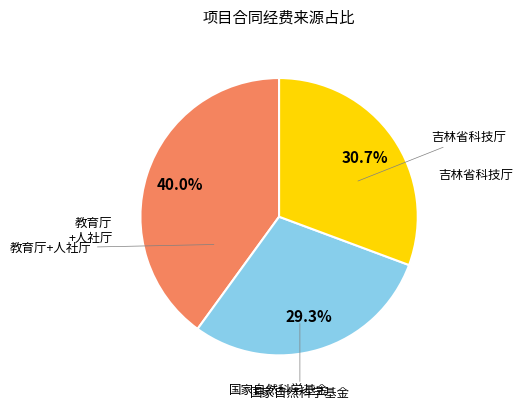

Is there a majority slice in this chart?

No